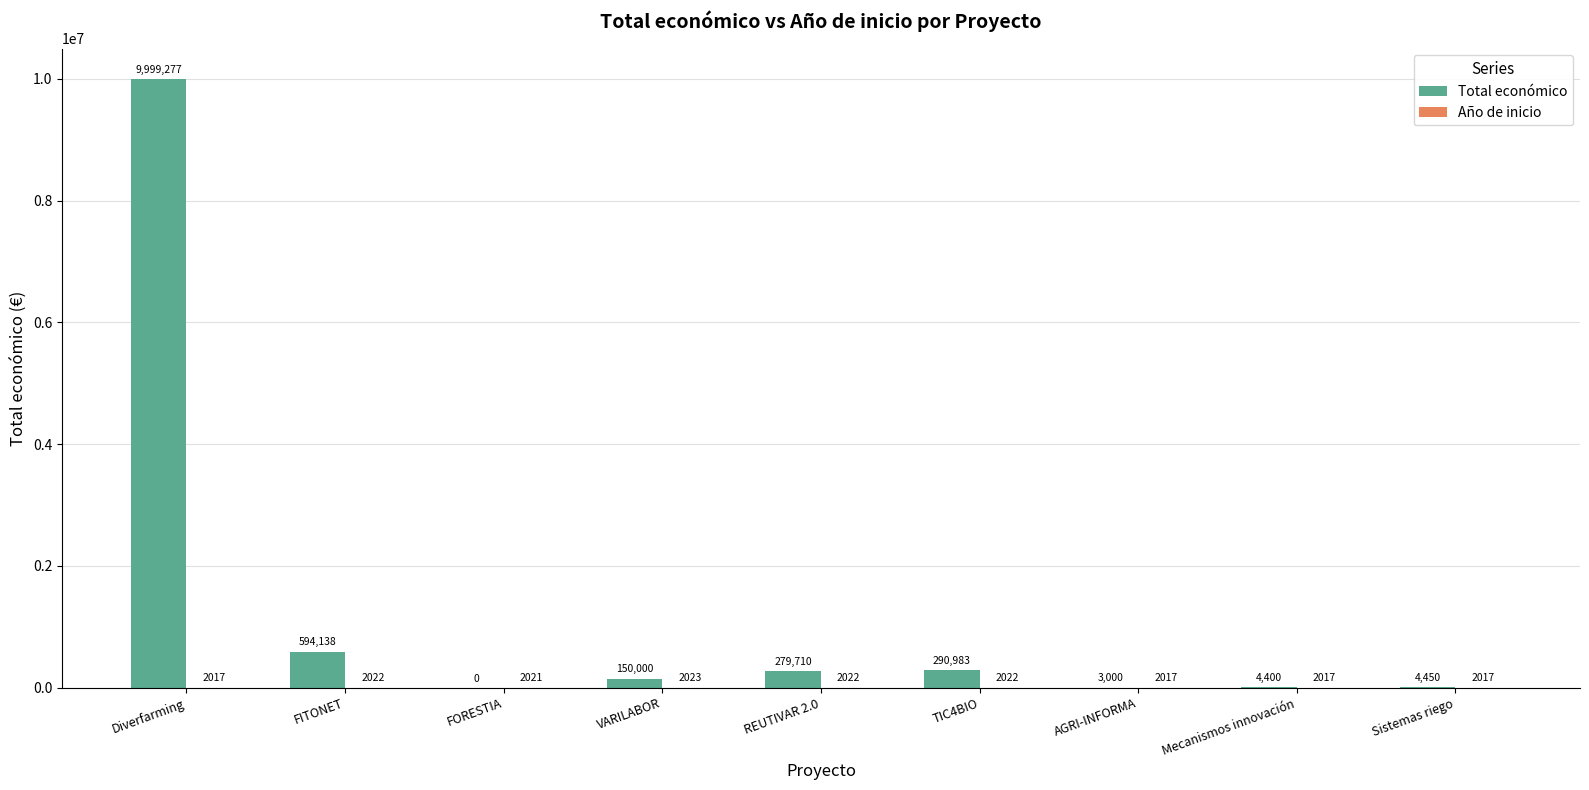

Which series has the widest spread of values?

Total económico